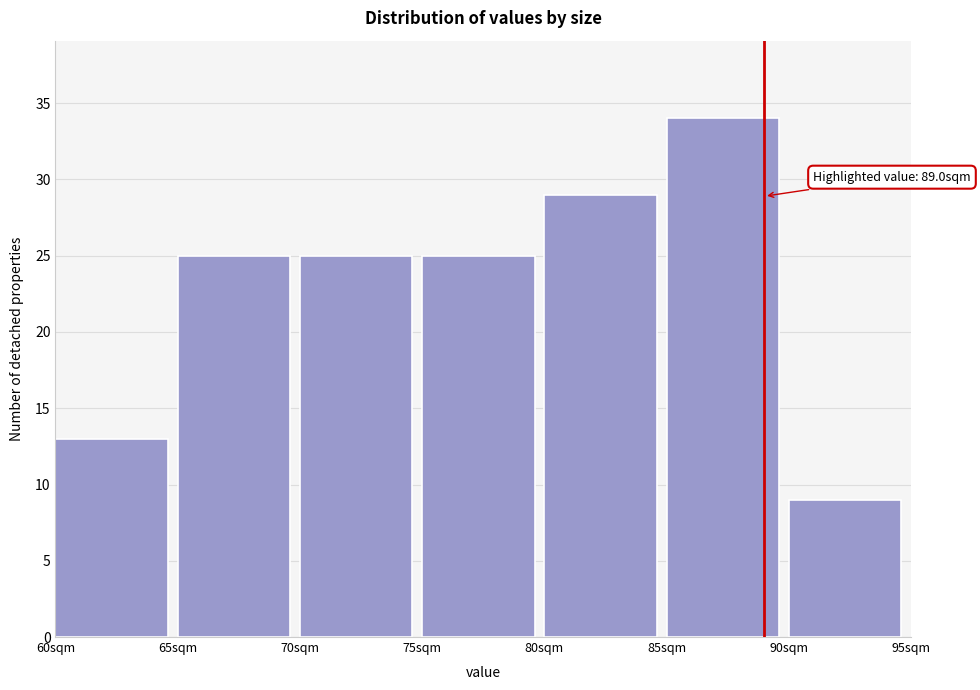

Which range on the x-axis has the tallest bar?

85 to 90